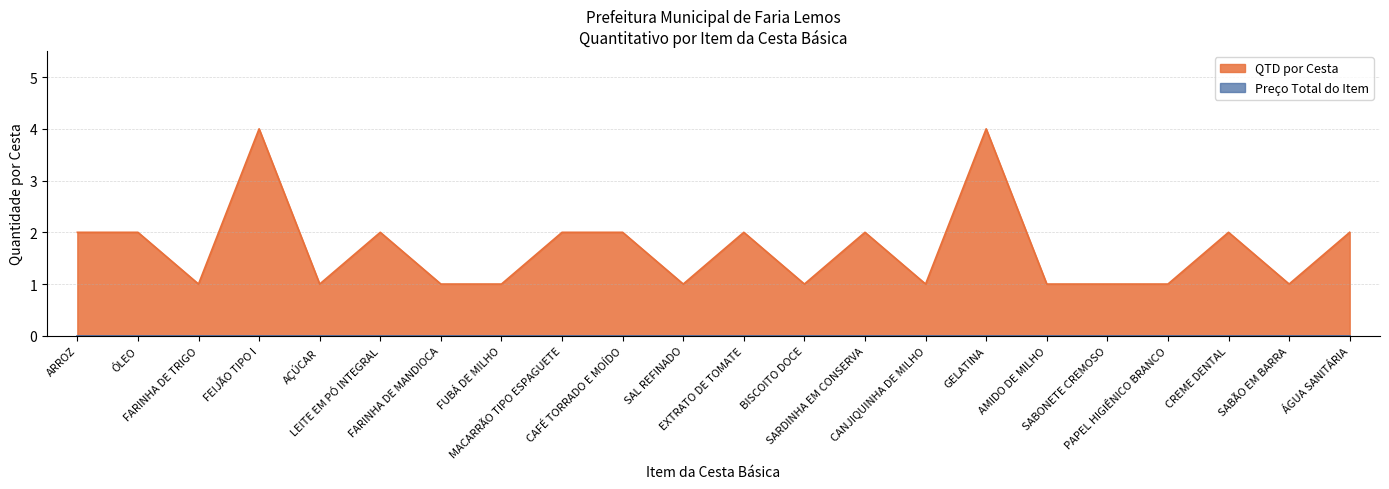

Rank the categories by value from lowest to highest.

FARINHA DE TRIGO, AÇÚCAR, FARINHA DE MANDIOCA, FUBÁ DE MILHO, SAL REFINADO, BISCOITO DOCE, CANJIQUINHA DE MILHO, AMIDO DE MILHO, SABONETE CREMOSO, PAPEL HIGIÊNICO BRANCO, SABÃO EM BARRA, ARROZ, ÓLEO, LEITE EM PÓ INTEGRAL, MACARRÃO TIPO ESPAGUETE, CAFÉ TORRADO E MOÍDO, EXTRATO DE TOMATE, SARDINHA EM CONSERVA, CREME DENTAL, ÁGUA SANITÁRIA, FEIJÃO TIPO I, GELATINA